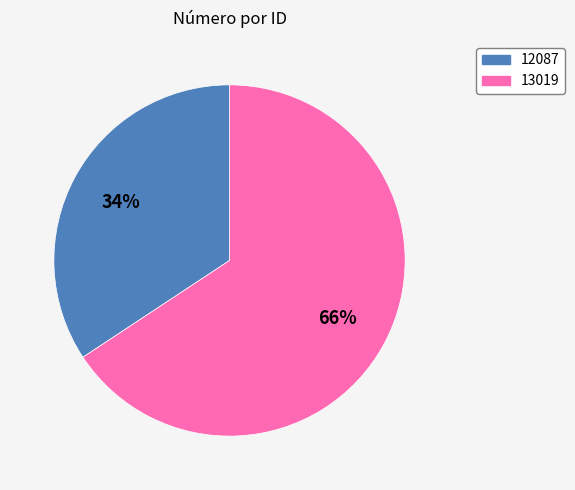

To the nearest percent, what is the combined percentage of 13019 and 12087?

100%